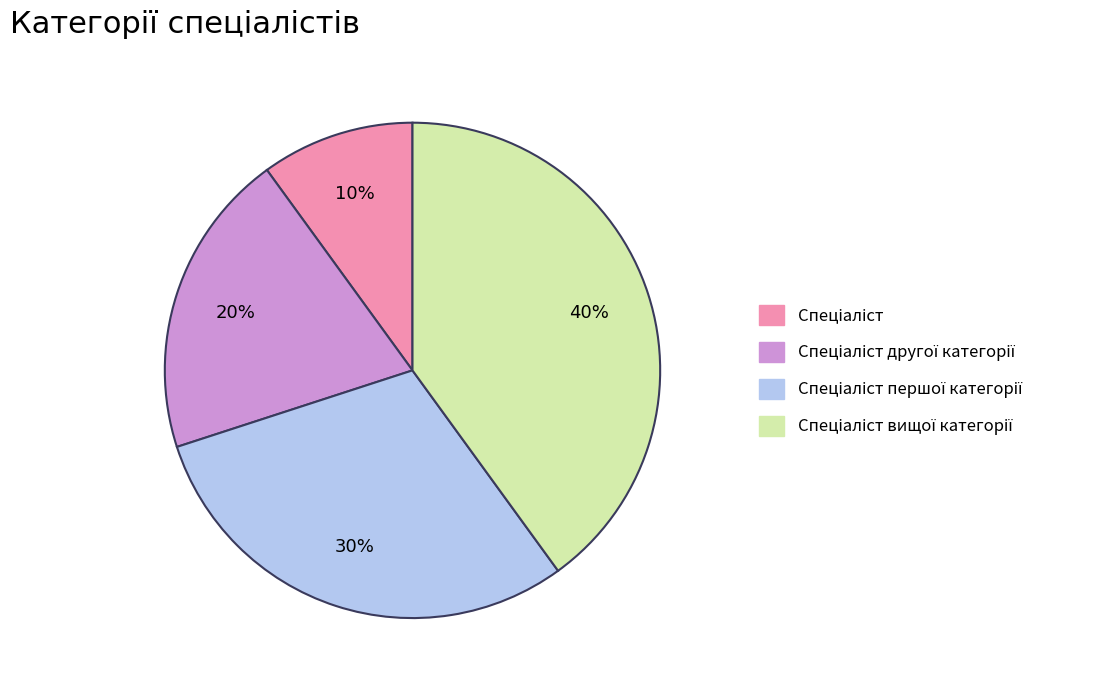

Does any single category account for the majority?

No